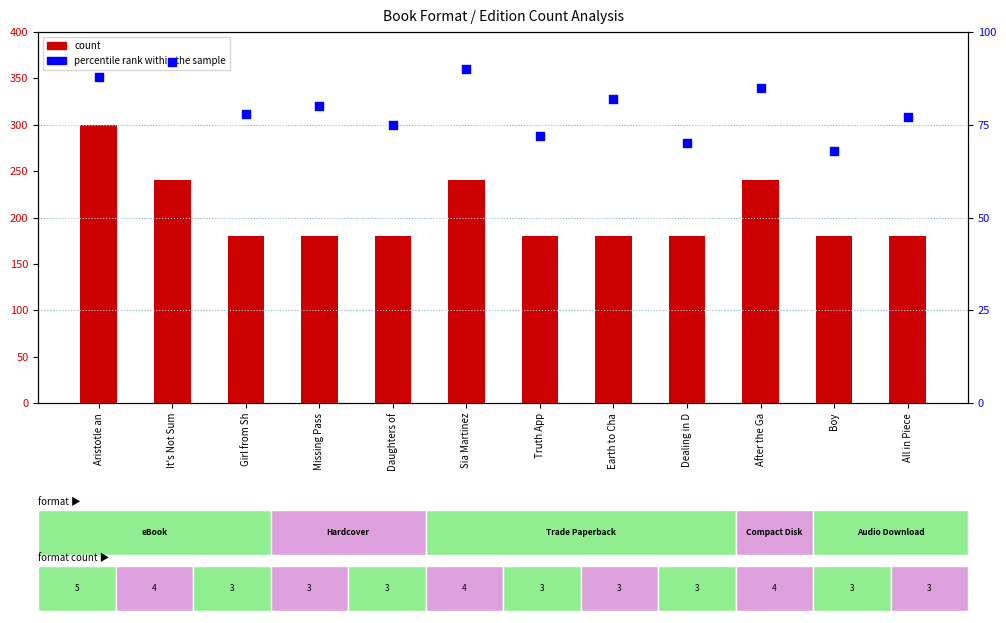

At how many categories does at least one series exceed 93?

12